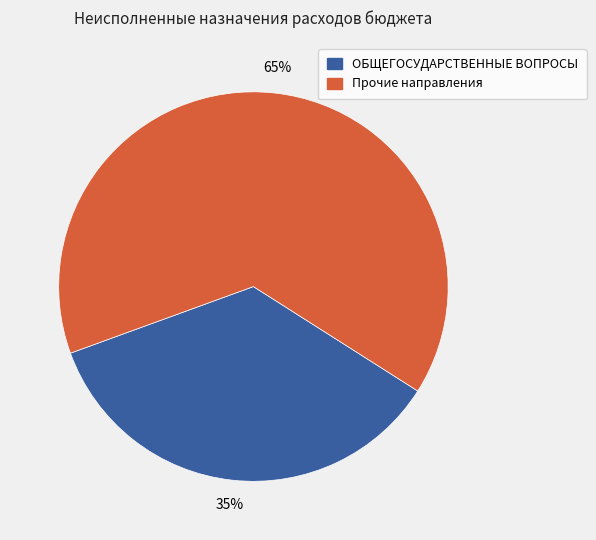

Is there any slice that represents more than half of the pie?

Yes